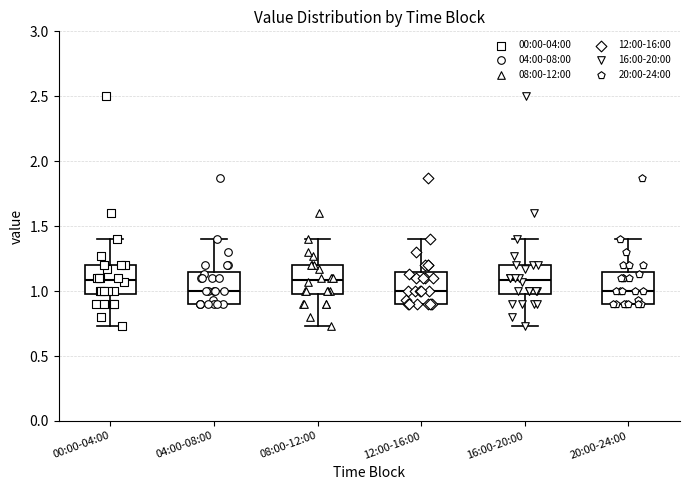

Where is the lower edge of the box for 04:00-08:00 on the y-axis? The values are not printed on the chart, so give them approximately, as read against the axis.

0.90